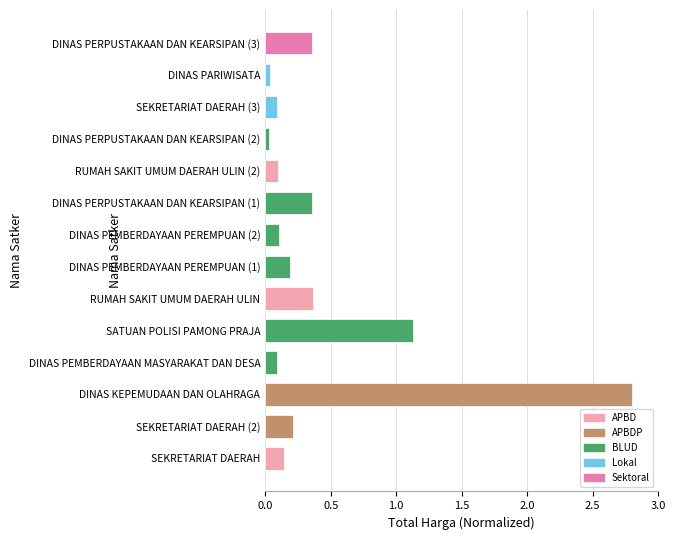

At which category does the chart reach its peak across all series?

DINAS KEPEMUDAAN DAN OLAHRAGA